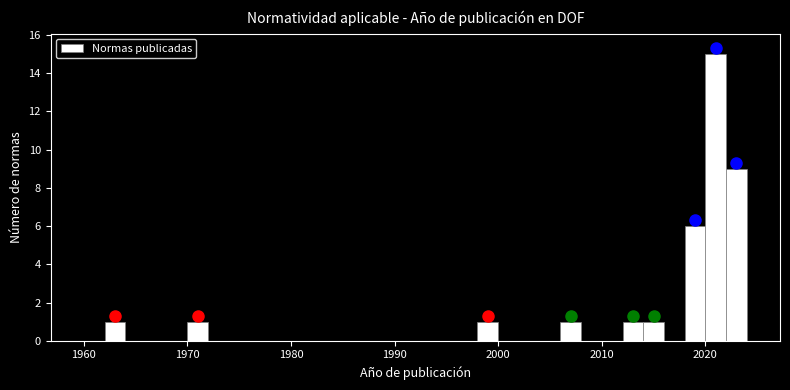

Read against the x-axis, roughly where is the centre of the tallest bar?

2021